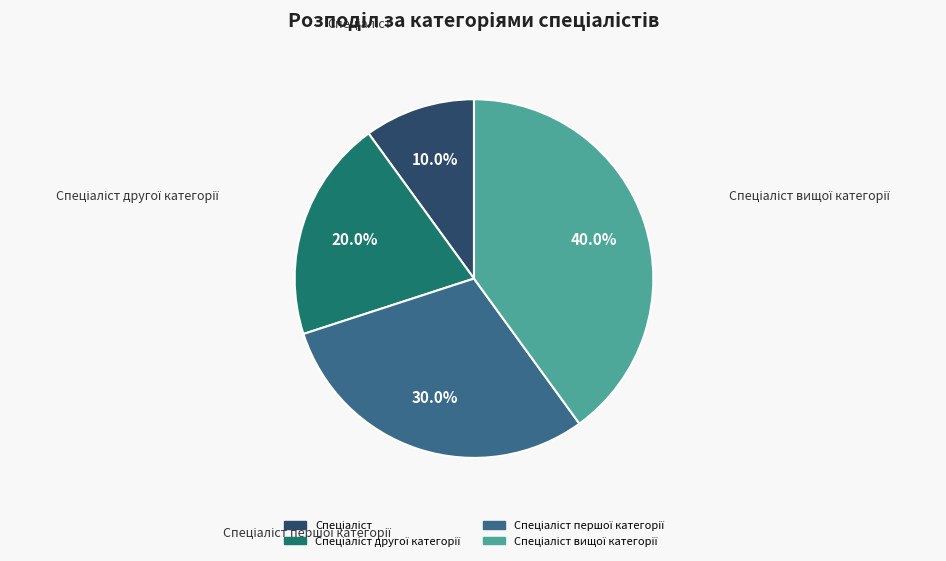

Does any single category account for the majority?

No